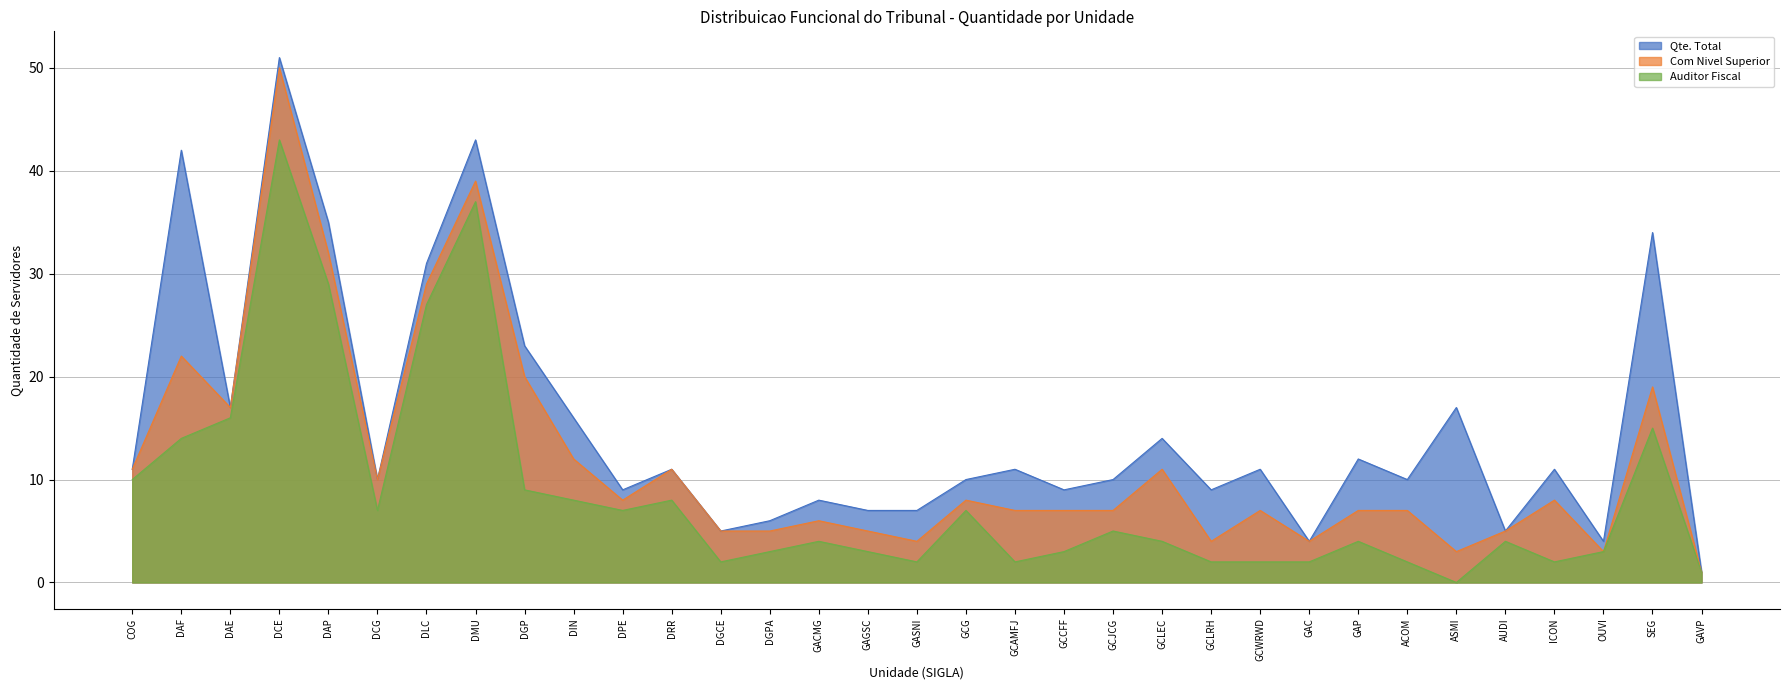

What position from the right is GCLEC?

12